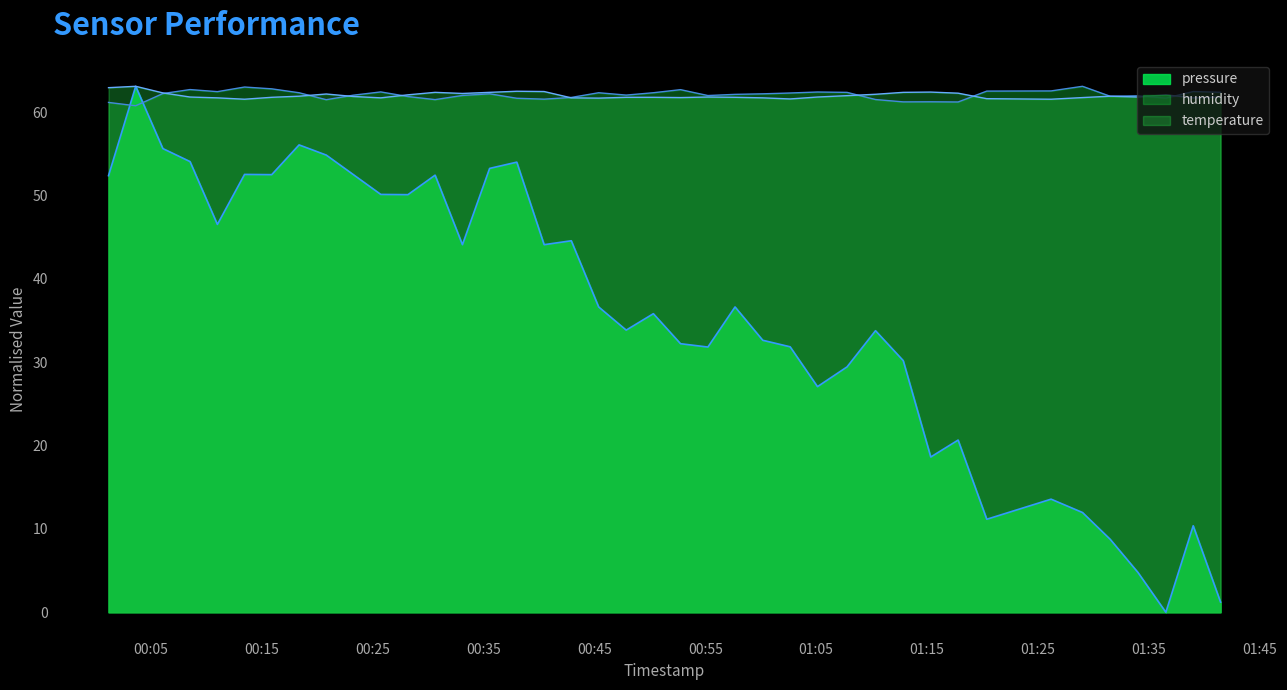

What is the value of the temperature point at the 21st from the left?

61.8